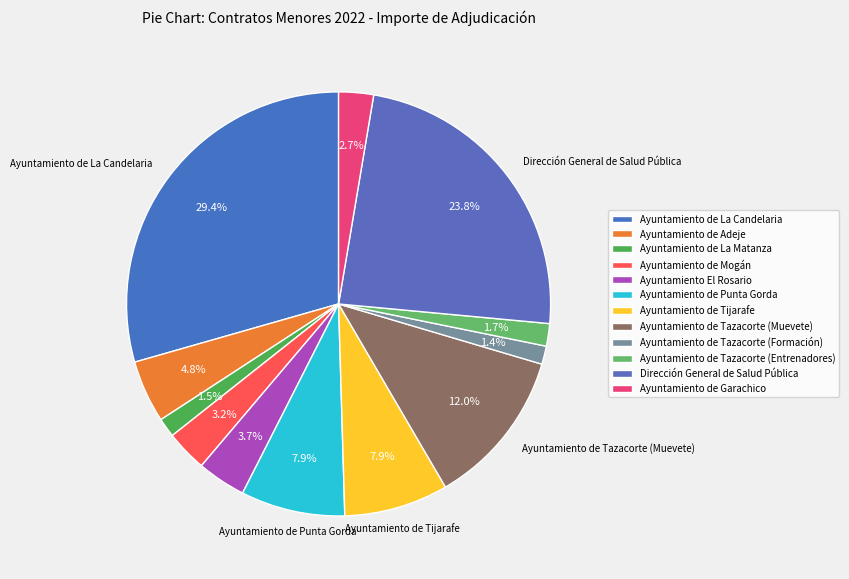

Does Ayuntamiento El Rosario account for over 50% of the chart?

No